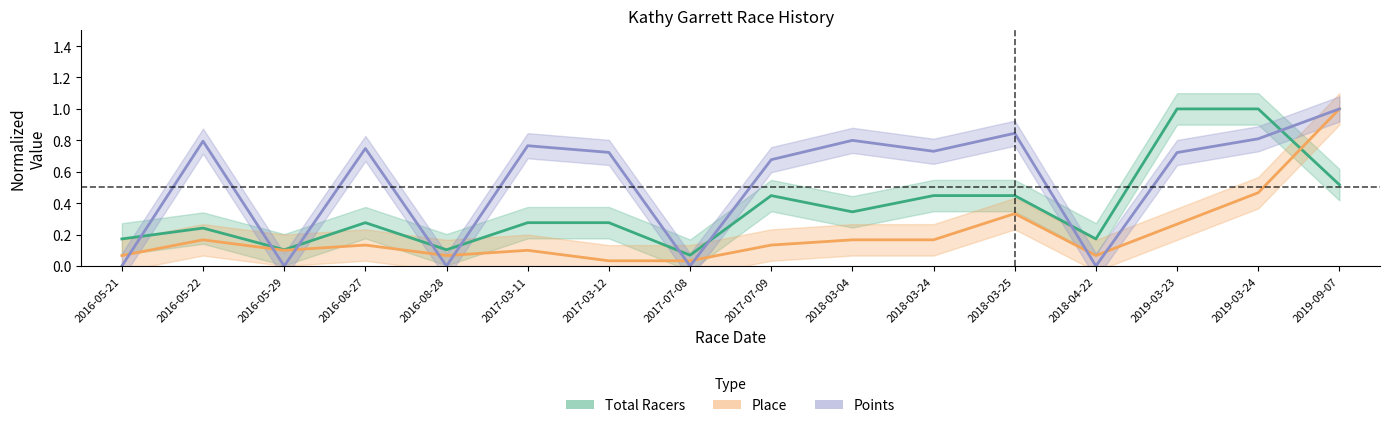

Count the Points values in the range 0 to 1.

16